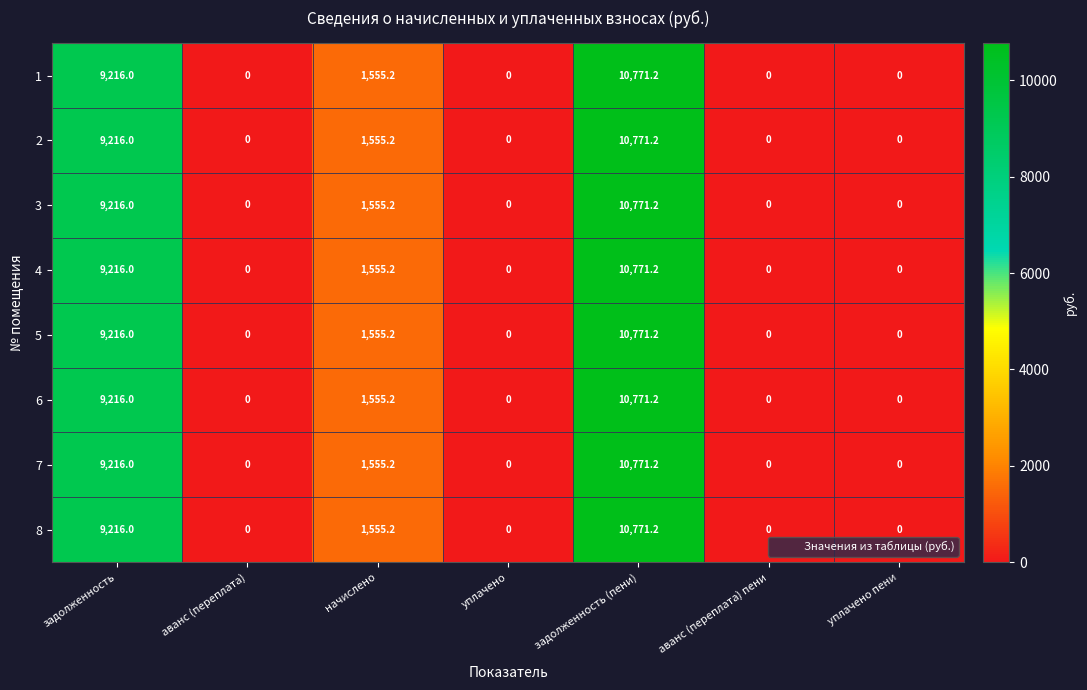

How many 4 values are between 0 and 9216?

6